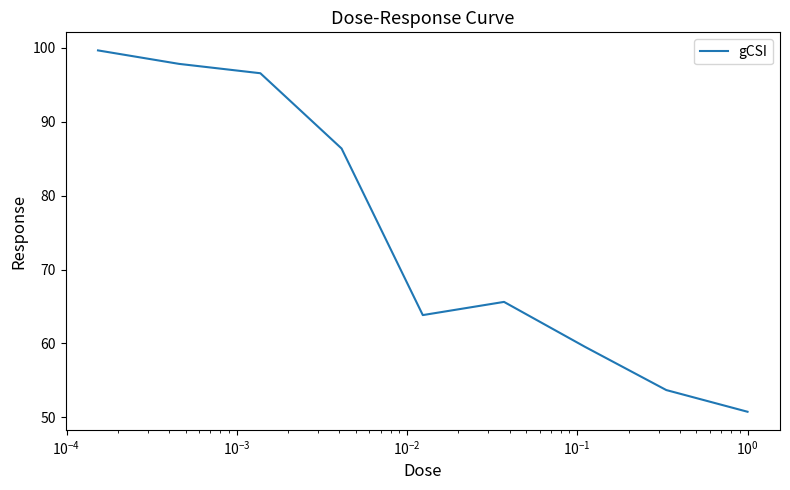

What is the smallest value displayed?

50.8